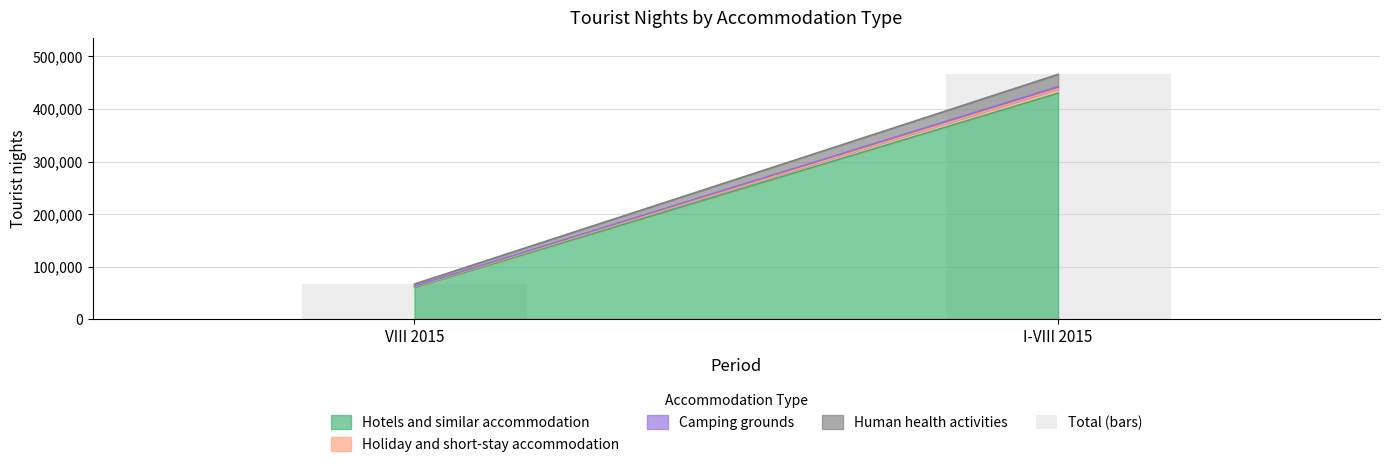

What is the minimum value shown in the chart?

67330